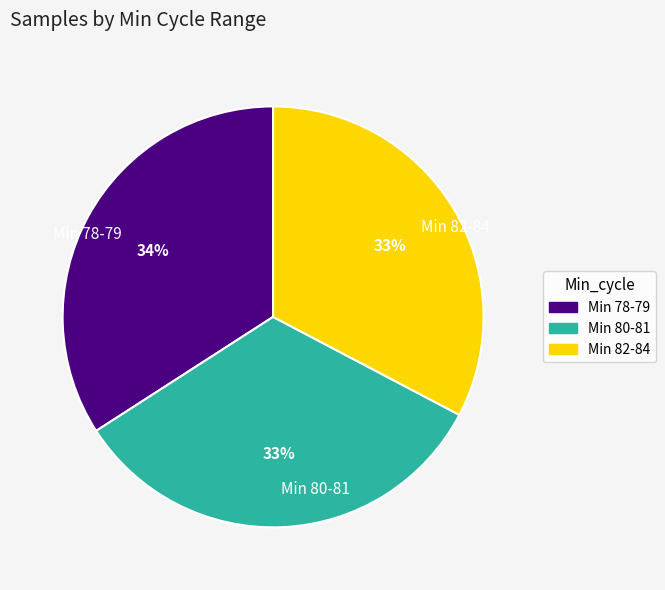

What is the ratio of the value at Min 78-79 to the value at Min 82-84?

1.0